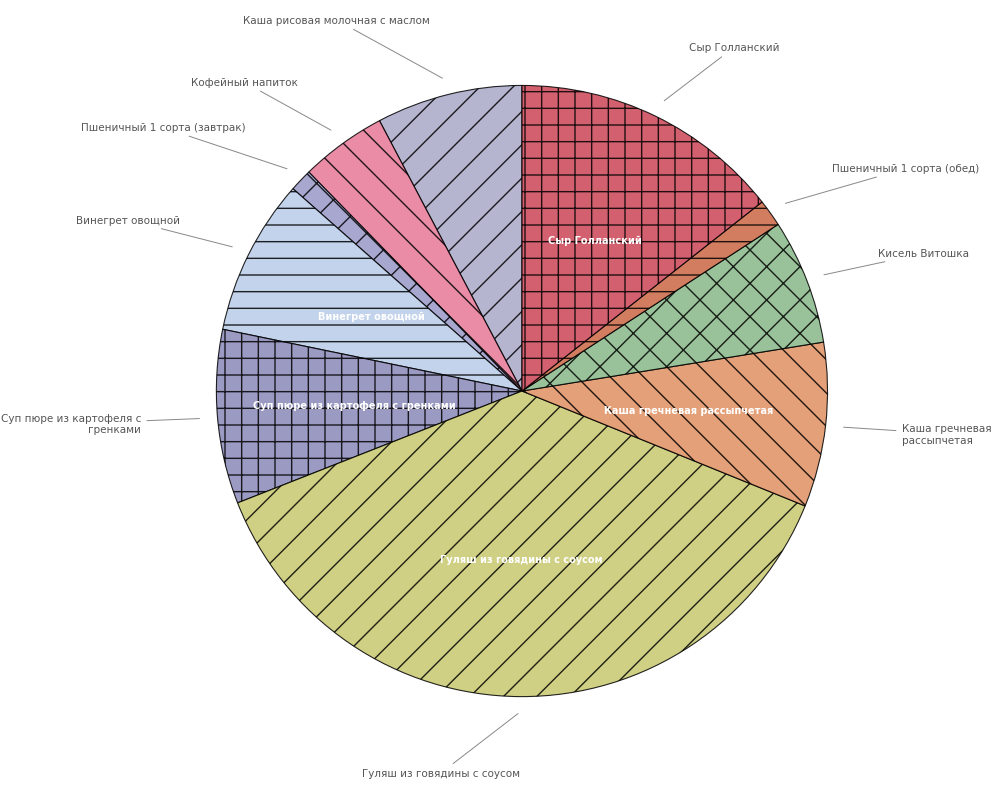

How many segments does this pie chart have?

10